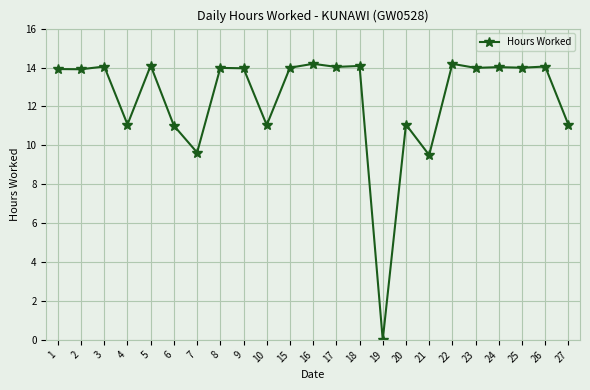

What is the sum of the values at 3 and 6?

25.1